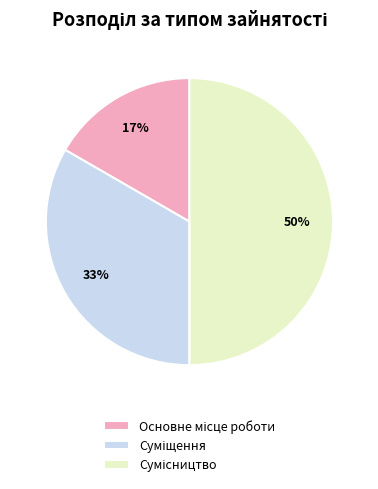

Count the number of slices in the pie.

3